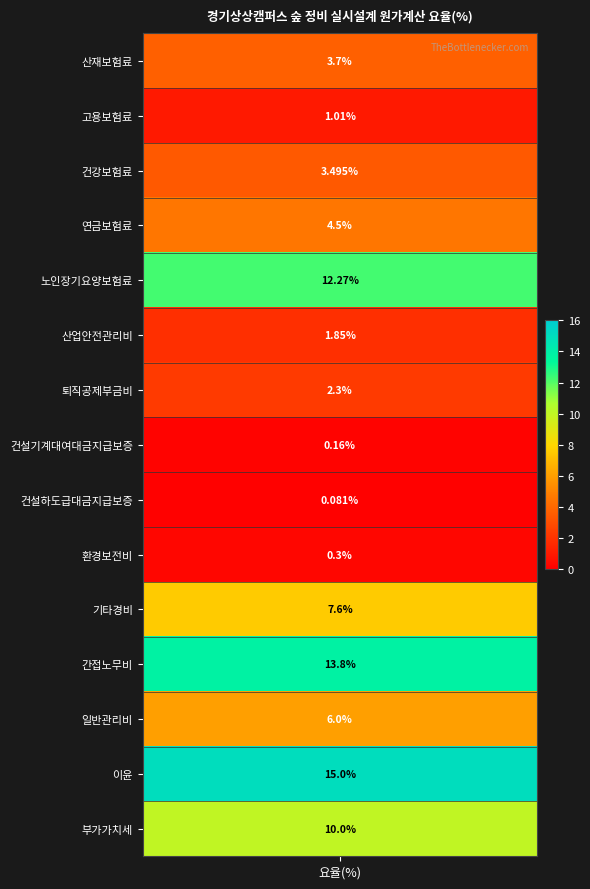

Is the value of 일반관리비 at 18 greater than the value of 산재보험료 at 17?

No